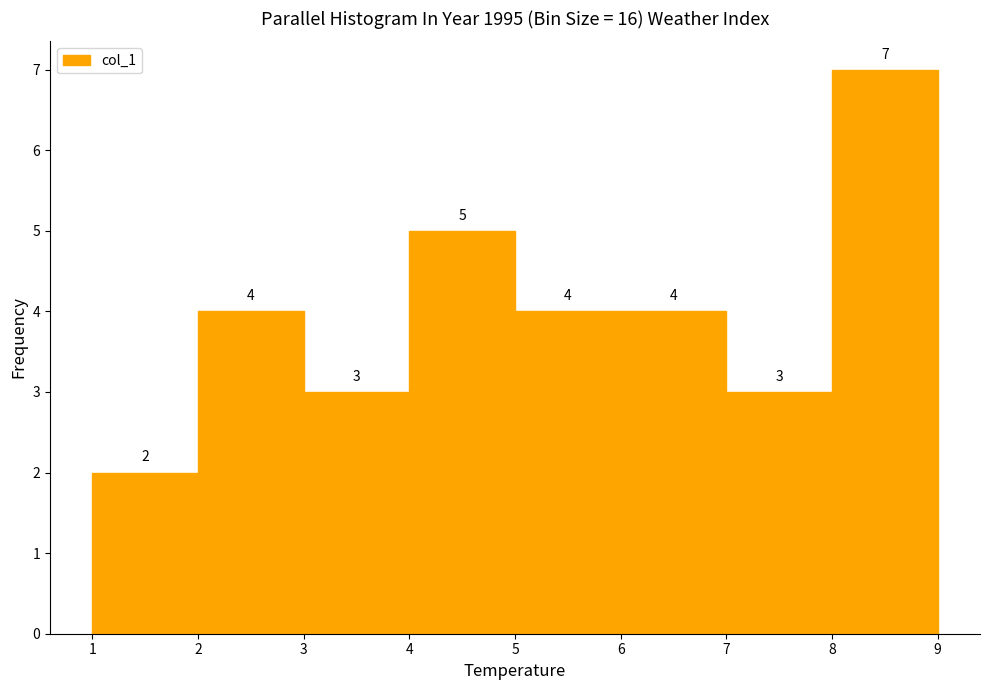

Reading left to right, list every bar in this chart as the range it spans on the x-axis followed by its height.

1 to 2: 2
2 to 3: 4
3 to 4: 3
4 to 5: 5
5 to 6: 4
6 to 7: 4
7 to 8: 3
8 to 9: 7